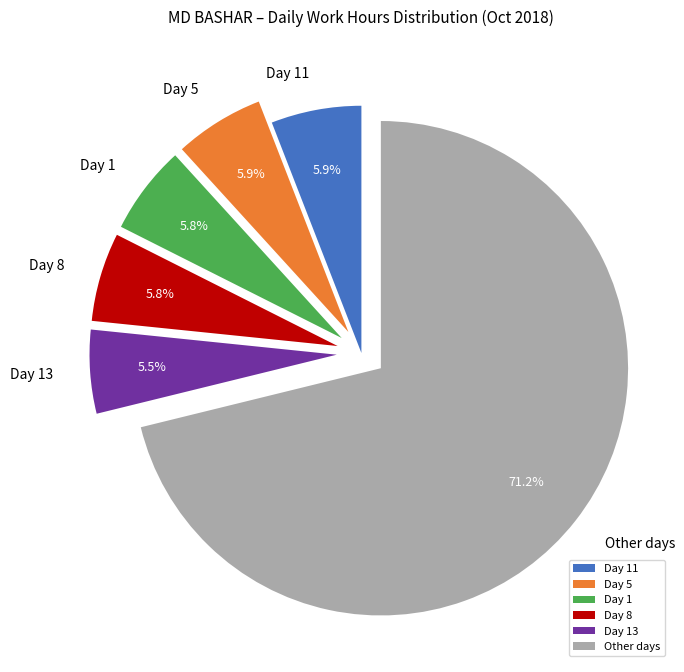

Which has a higher value, Other days or Day 1?

Other days